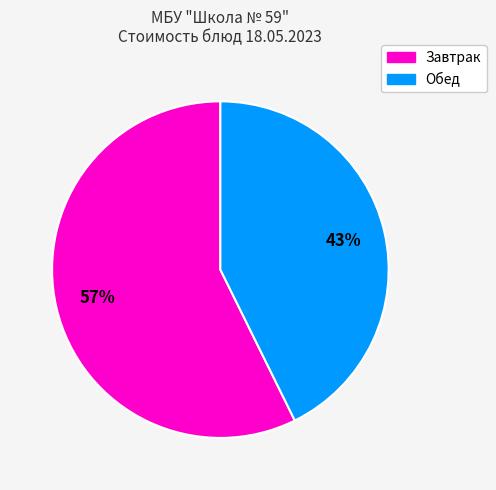

Count the number of slices in the pie.

2